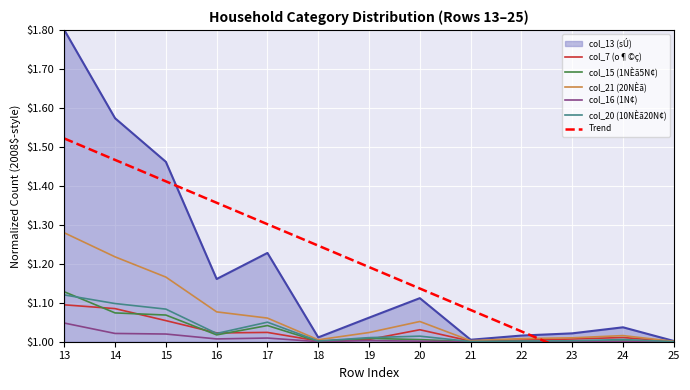

What is the total value across all series at 20?

6.2